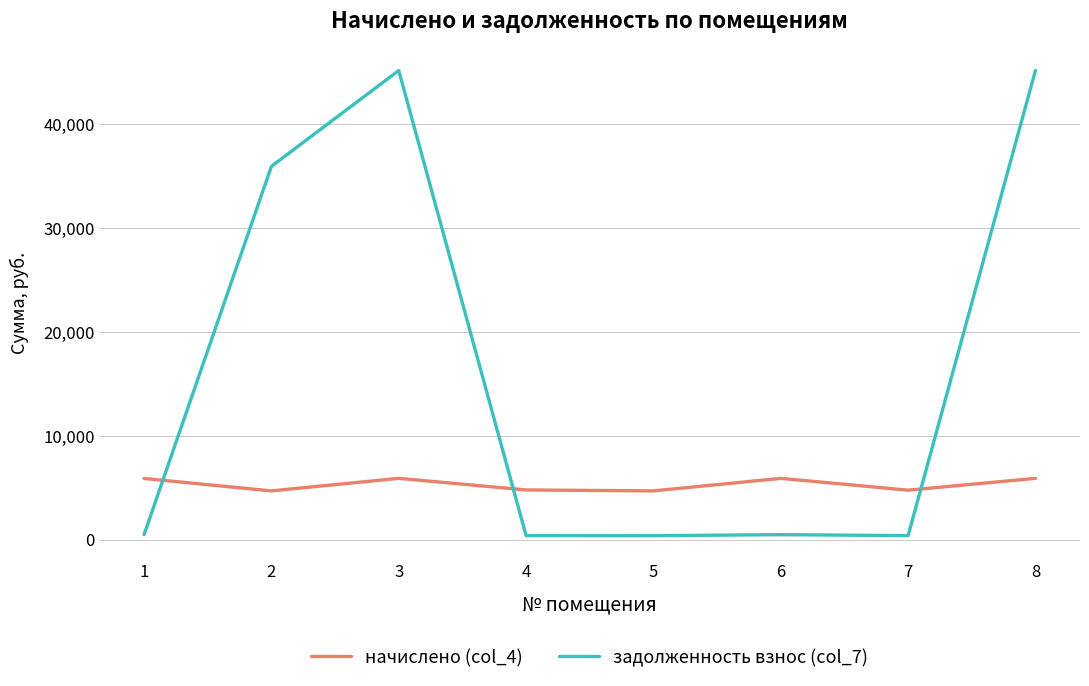

How many series are shown in this chart?

2